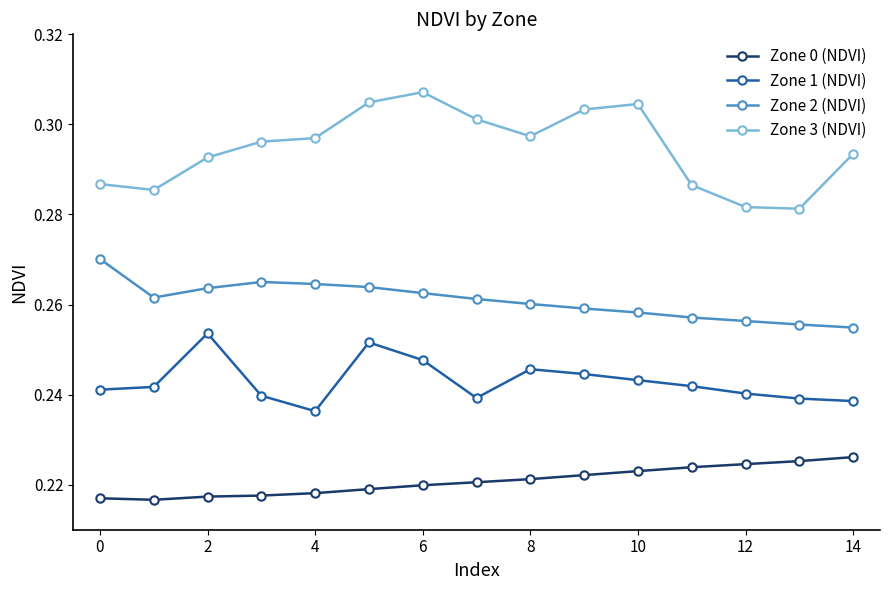

Is this an area chart (filled region under the line)?

No